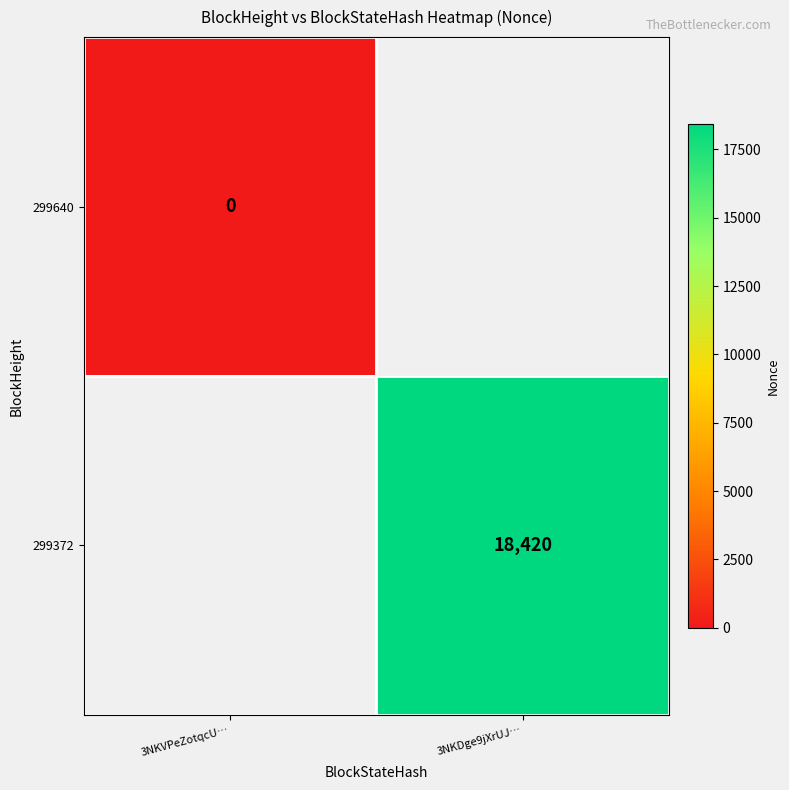

Is the value of 299640 at 3NKVPeZotqcU… greater than the value of 299372 at 3NKDge9jXrUJ…?

No